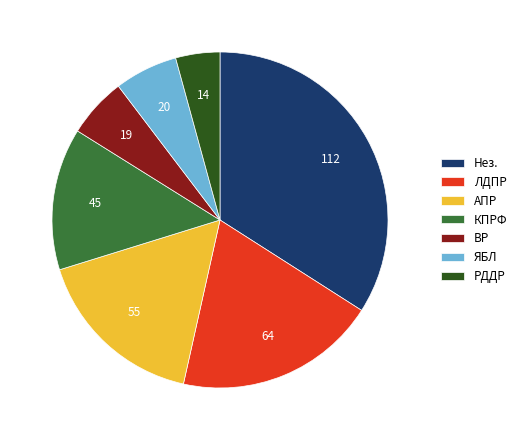

Approximately how many times larger is the value at ЛДПР compared to ЯБЛ?

3.2